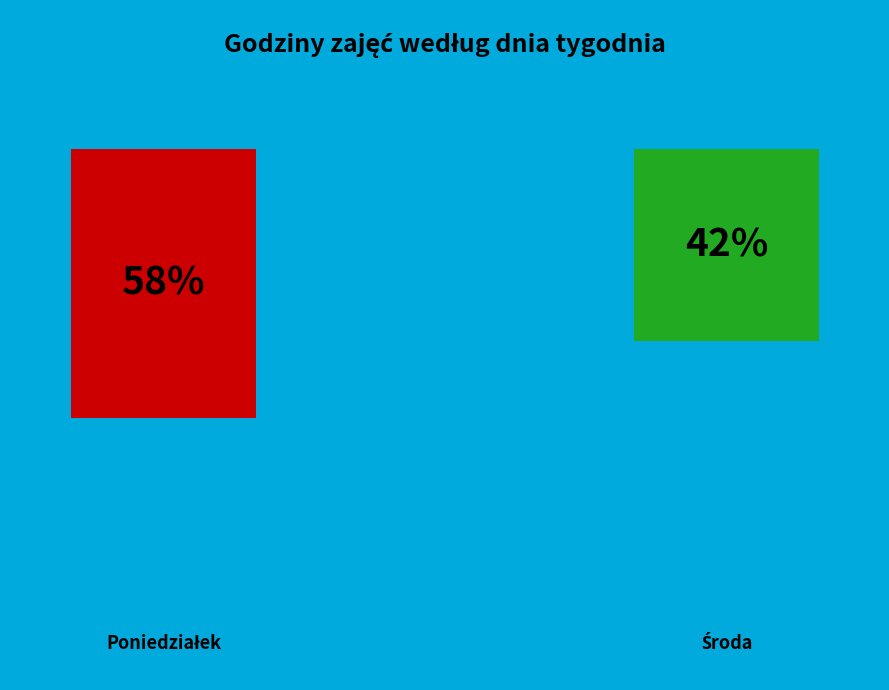

Does Środa represent more than half of the total?

No